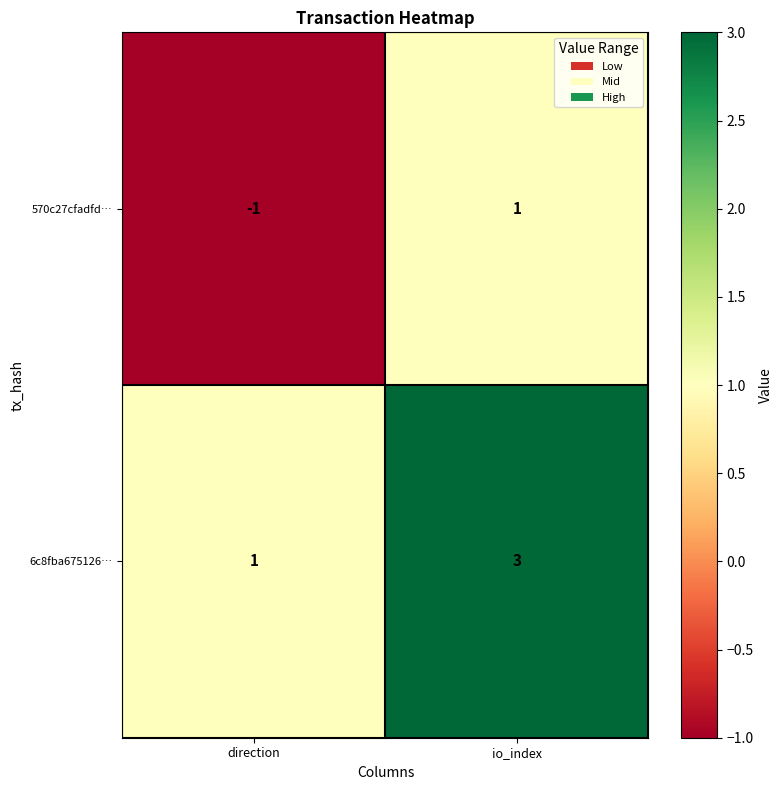

What is the spread (max minus min) of values at direction?

2